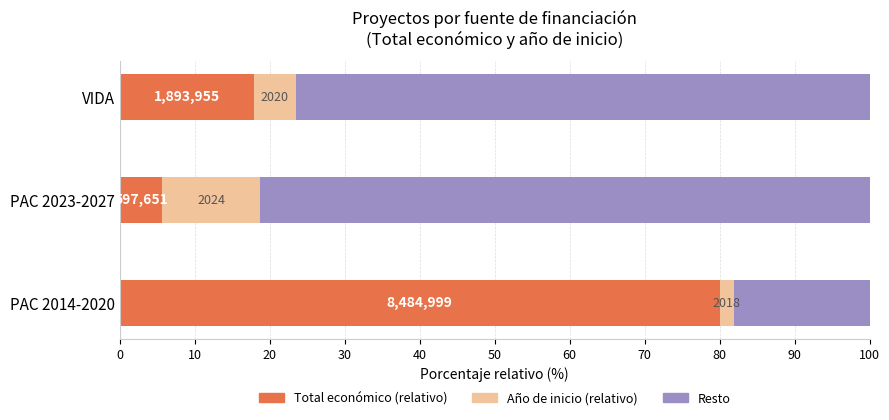

What are all the series names shown in the legend?

Total económico (relativo), Año de inicio (relativo), Resto